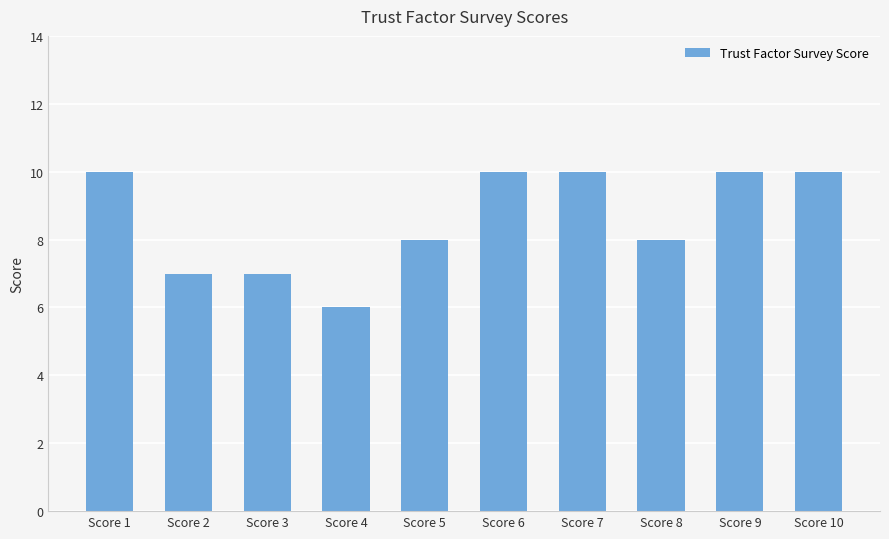

What value does the data have at Score 4?

6